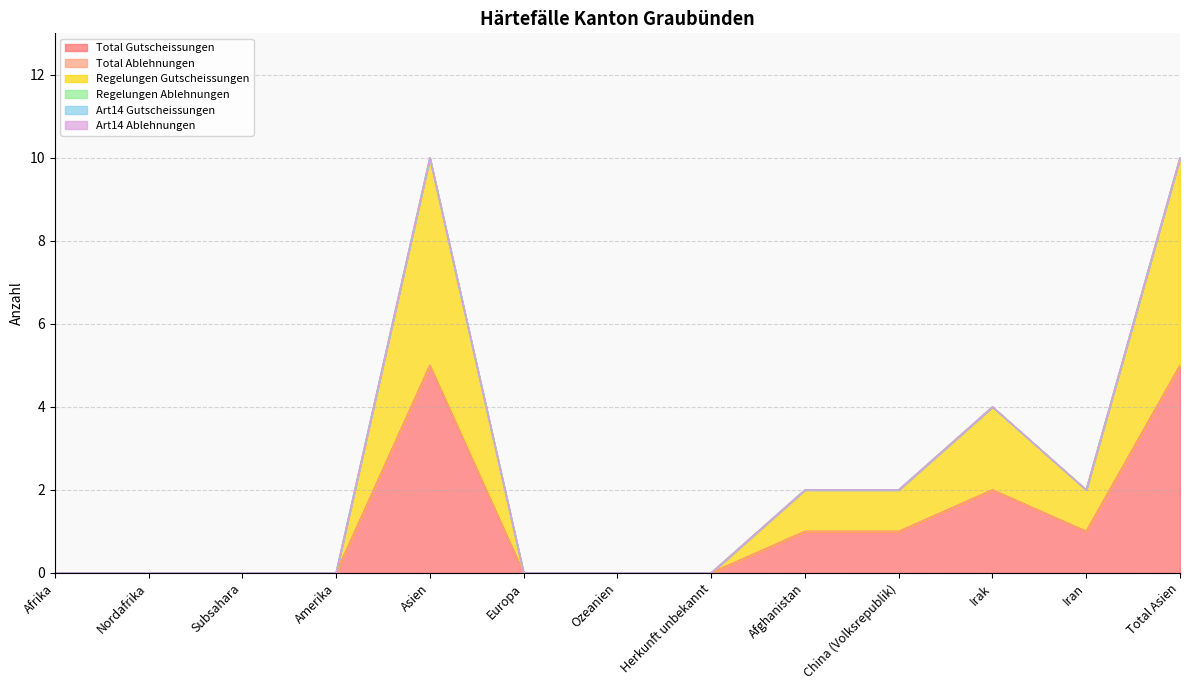

At how many categories does at least one series exceed 4?

2